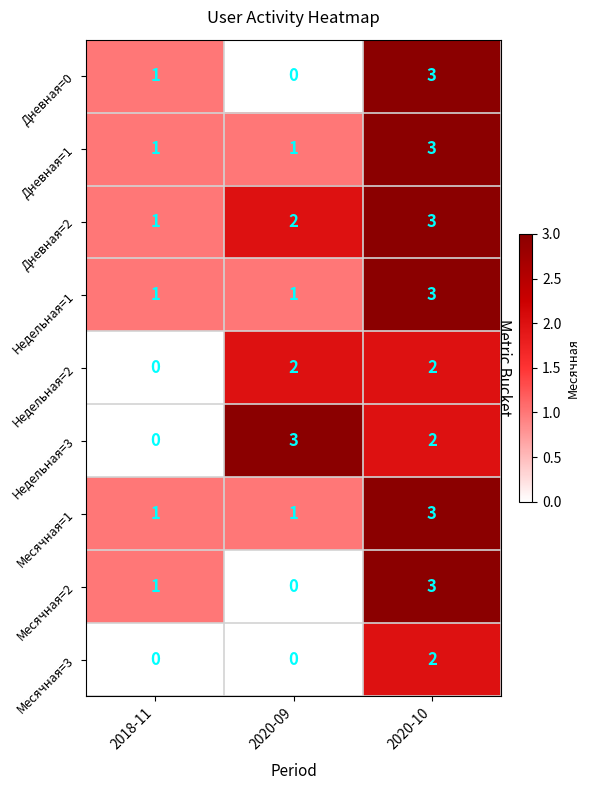

At which category is the sum across all series the highest?

2020-10